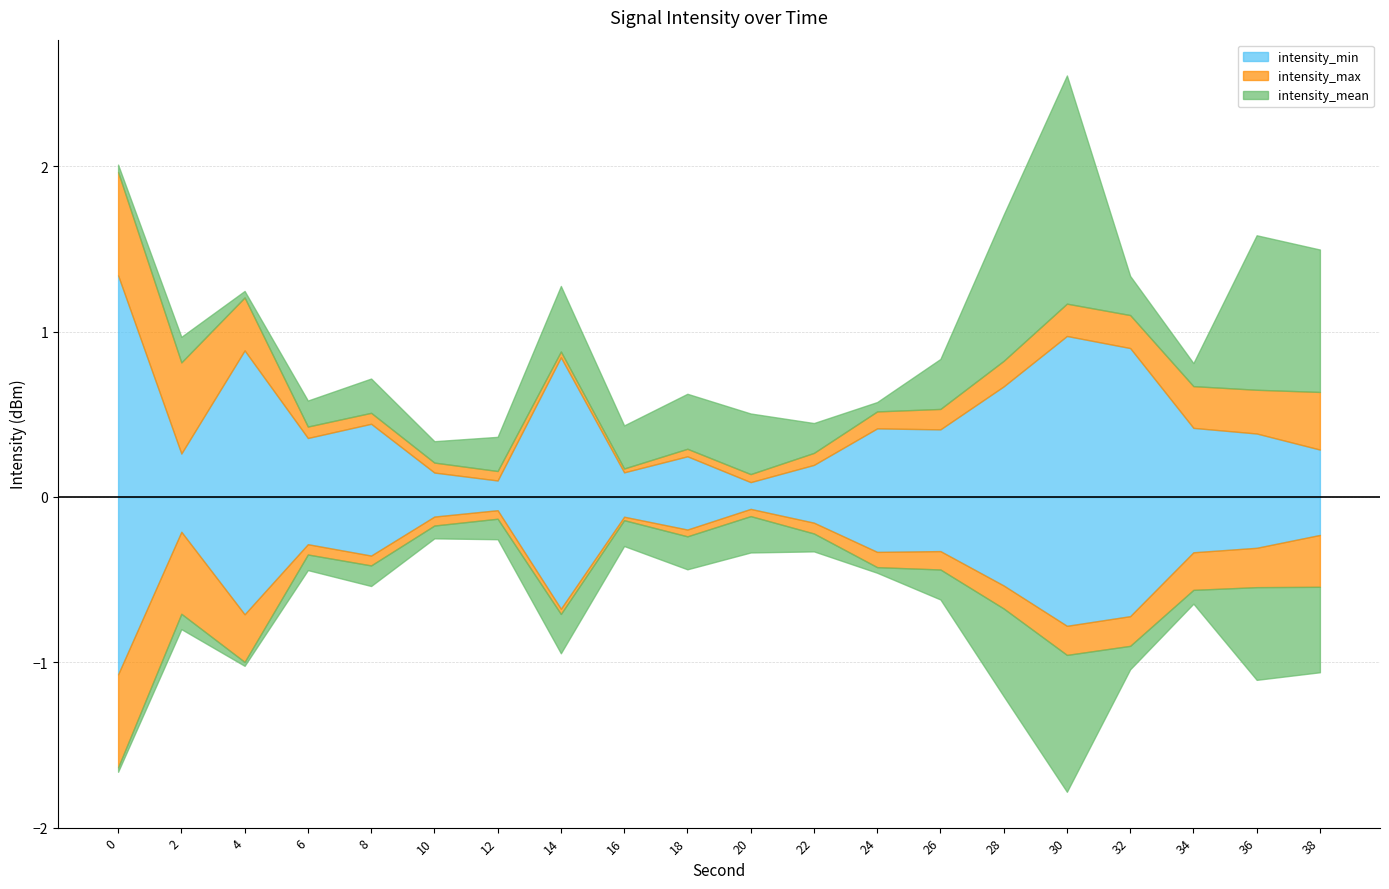

How many interior local peaks does the intensity_min series have?

6